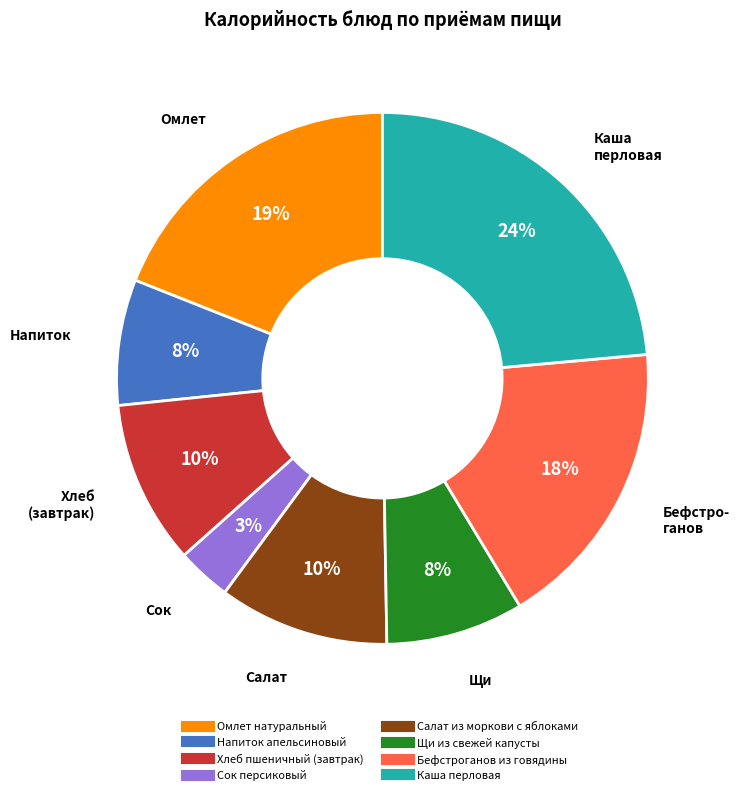

What is the smallest slice in the pie chart?

Сок персиковый